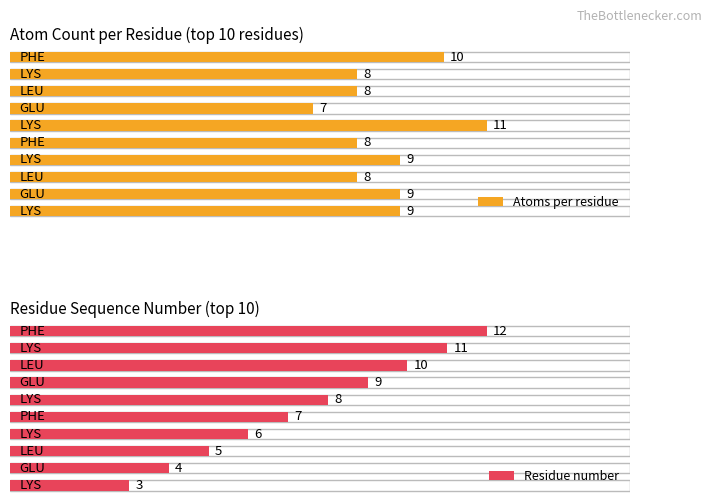

Reading left to right, transcribe all the data shown in this chart.

Atom count per residue: LYS=9	GLU=9	LEU=8	LYS=9	PHE=8	LYS=11	GLU=7	LEU=8	LYS=8	PHE=10
Residue number: LYS=3	GLU=4	LEU=5	LYS=6	PHE=7	LYS=8	GLU=9	LEU=10	LYS=11	PHE=12